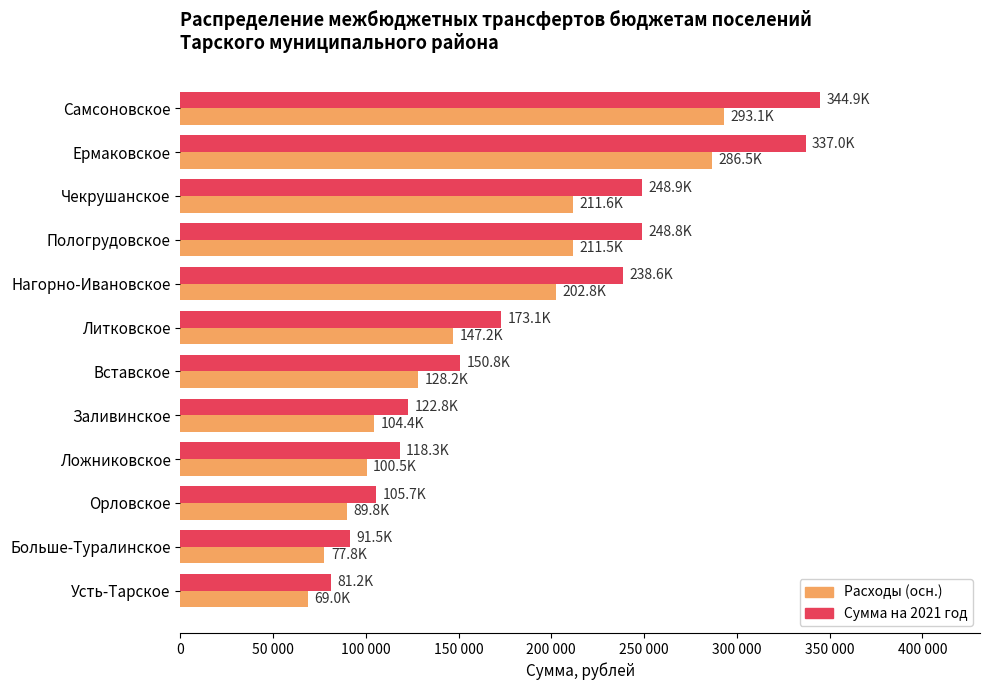

Rank the series by their average value, from lowest to highest.

Расходы (осн.), Сумма на 2021 год